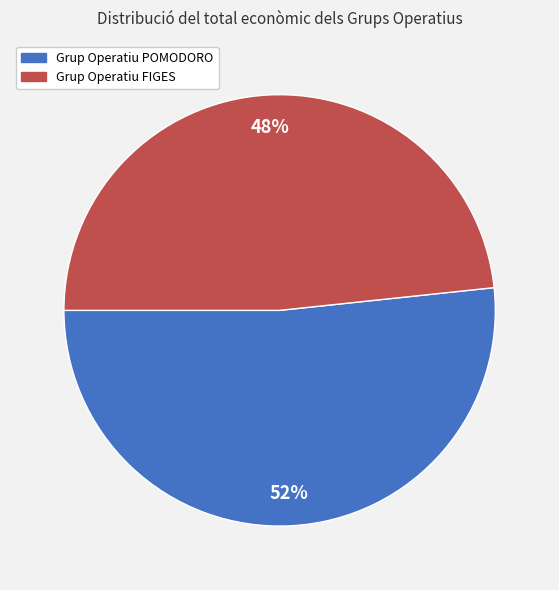

To the nearest percent, what is the combined percentage of Grup Operatiu POMODORO and Grup Operatiu FIGES?

100%